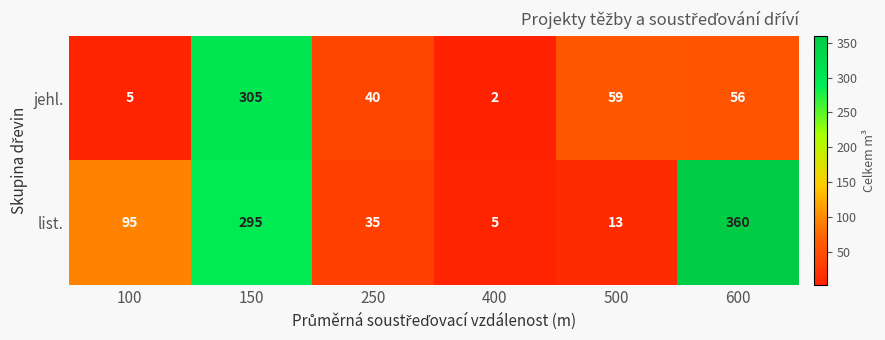

The list. series shows 17 at 500. True or false?

False